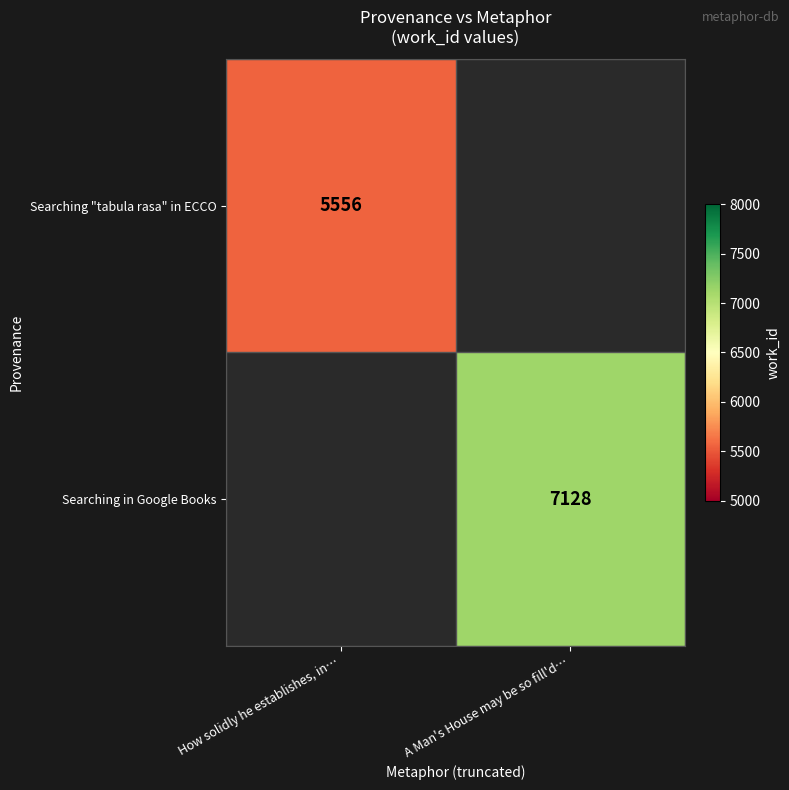

The value of Searching in Google Books at A Man's House may be so fill'd… is 10517. True or false?

False